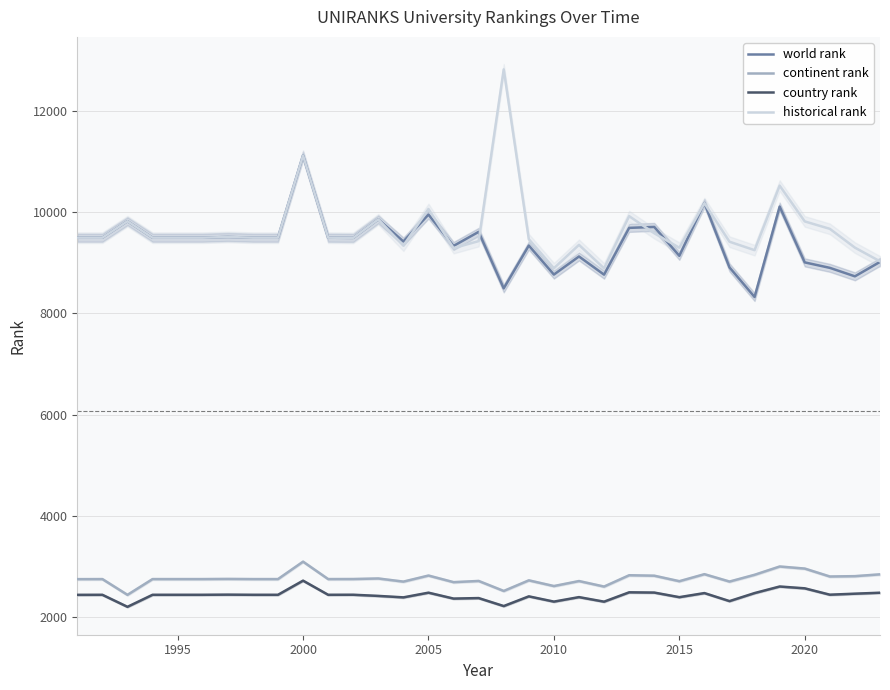

Which series has the widest spread of values?

historical rank